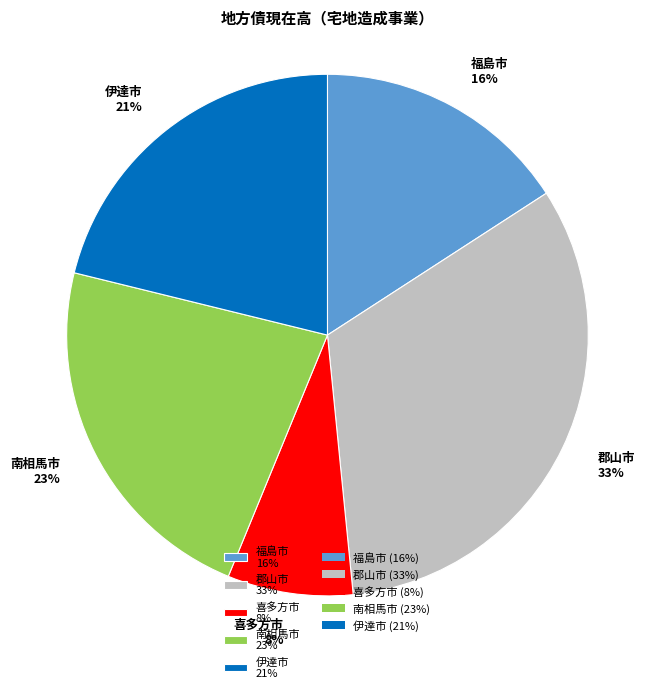

To the nearest percent, what percentage of the pie is 郡山市?

33%